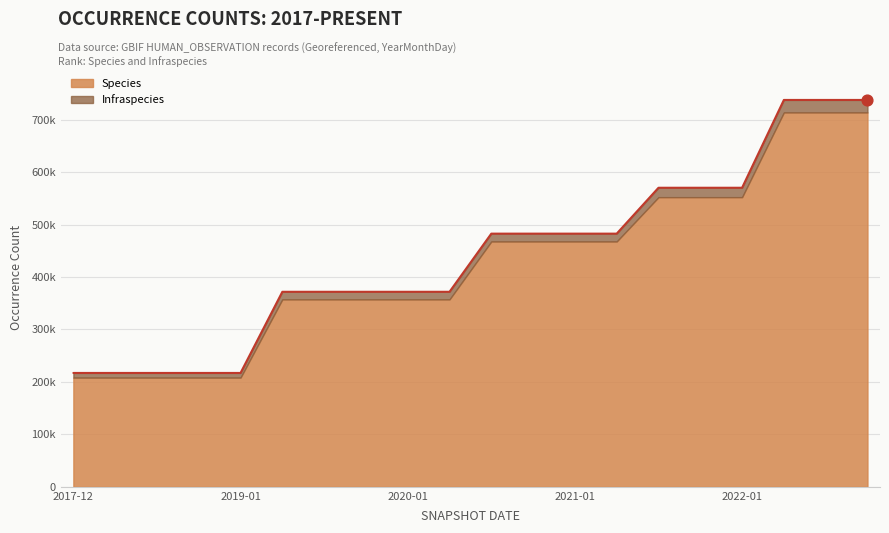

What is the change in value from 2019-10-09 to 2022-10-01?

+365752